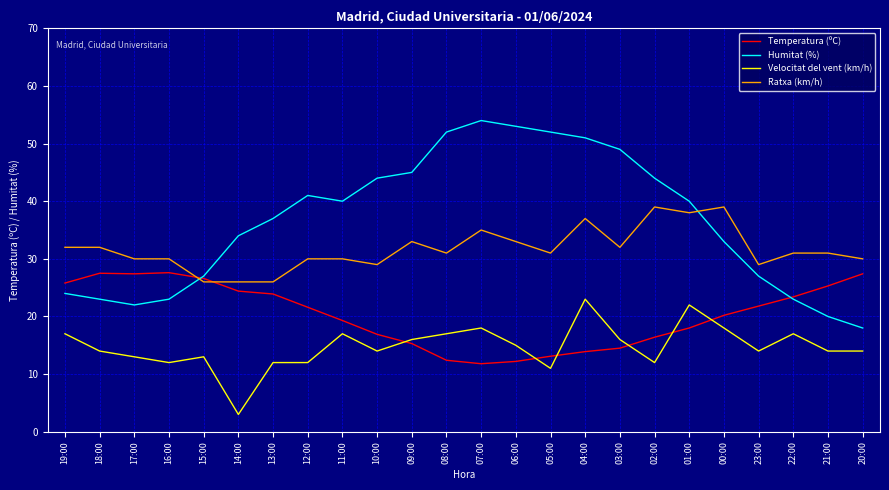

What is the difference between the highest and lowest values at 20:00?

16.0